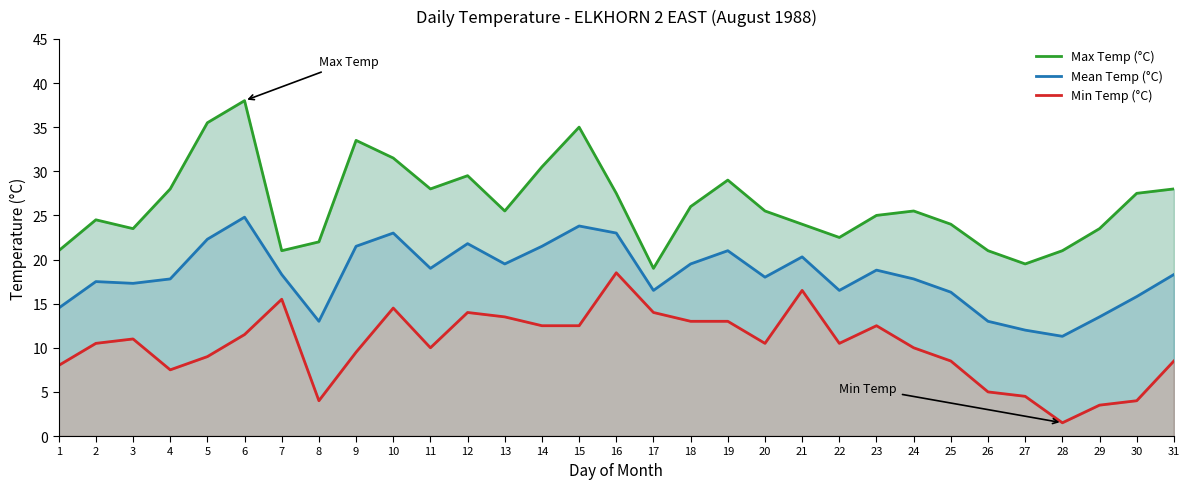

Which category has the lowest value in the Min Temp (°C) series?

28